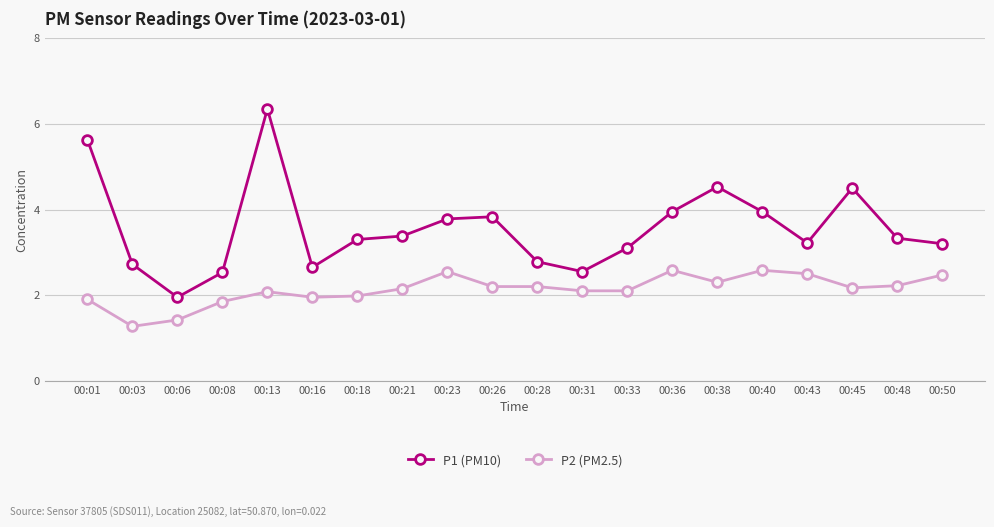

Does the chart display data point markers on the line(s)?

Yes